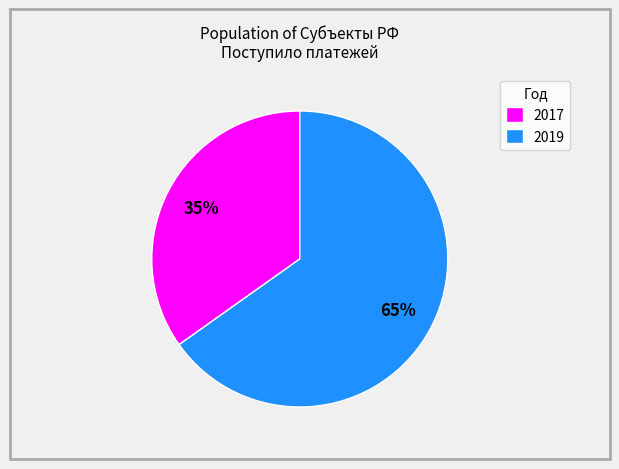

Is there any slice that represents more than half of the pie?

Yes